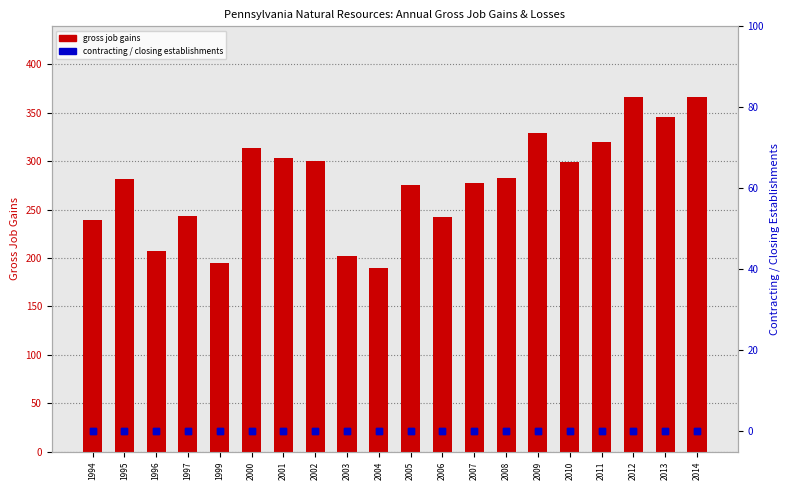

At which category is the sum across all series the highest?

2012